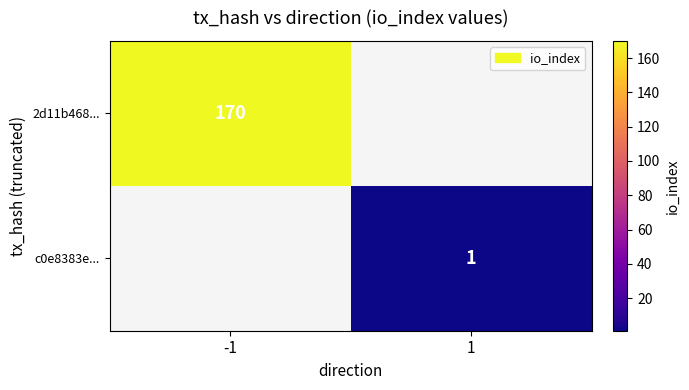

Is it true that c0e8383e... equals 1 at 1?

True